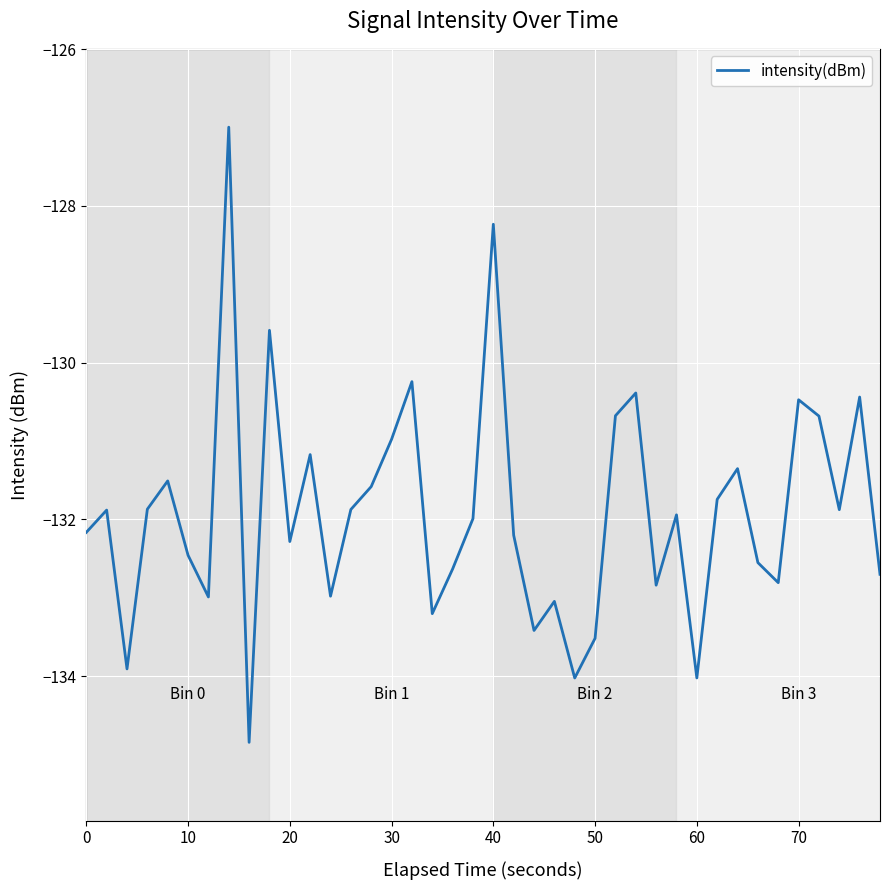

What is the greatest value displayed?

-127.0